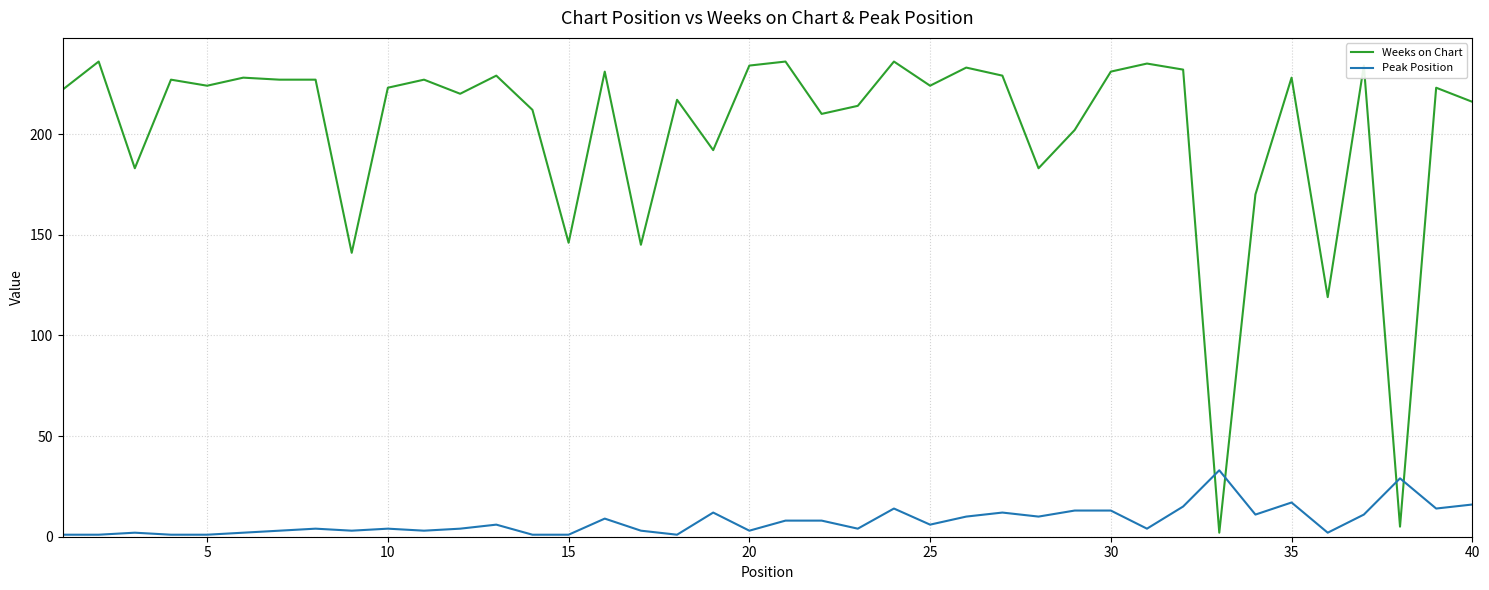

Which series has the largest total across all categories?

Weeks on Chart